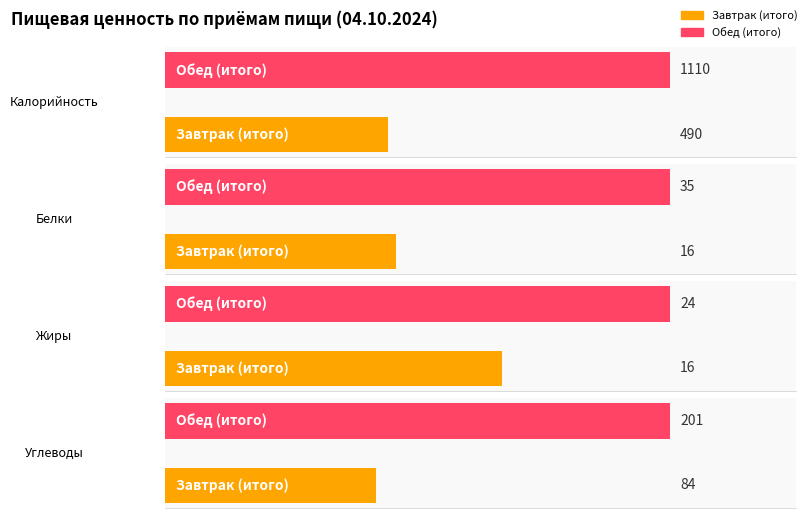

The Углеводы series shows 201 at Обед (итого). True or false?

True